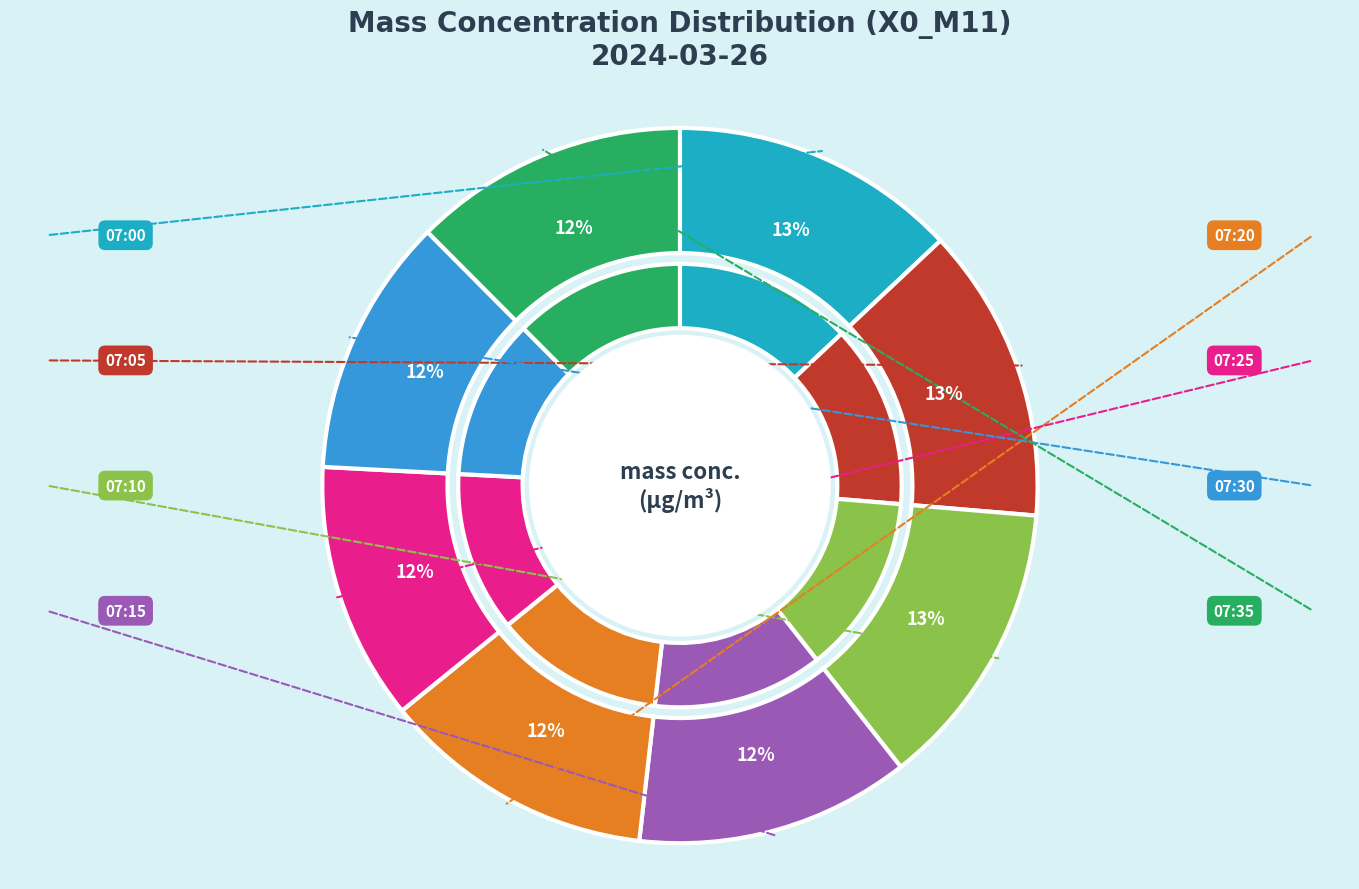

What percentage do 07:30 and 07:05 together represent?

25.0%